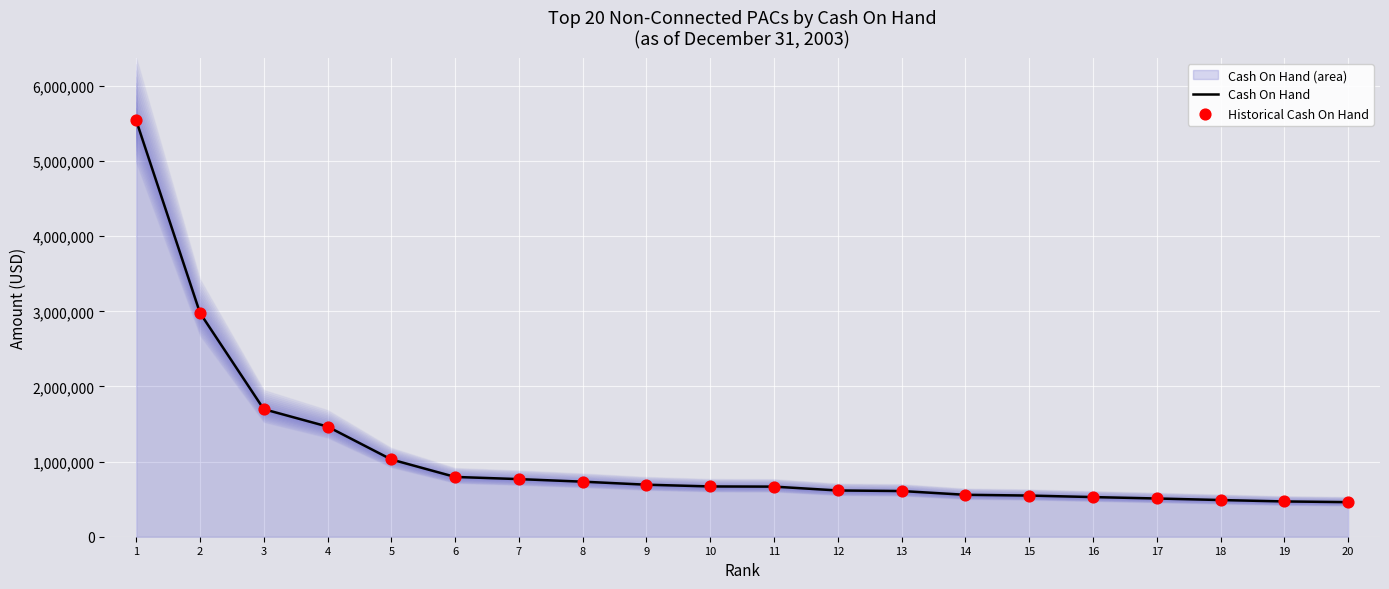

At how many categories does at least one series exceed 3857552?

1